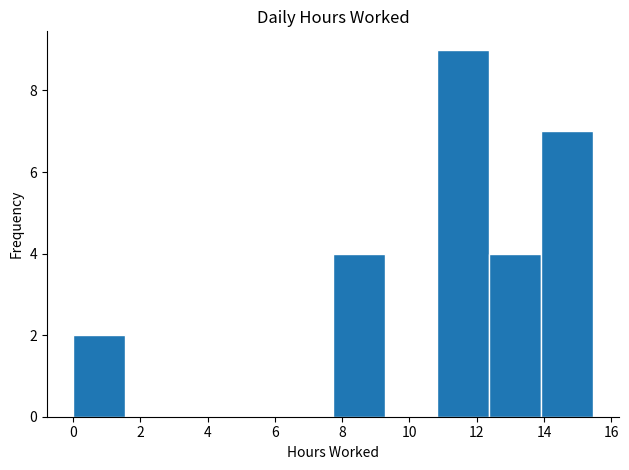

What is the height of the bar covering 14.0 to 15.4 on the x-axis? Neither the bar edges nor the heights are printed on the chart, so give them approximately, as read against the axes.

7